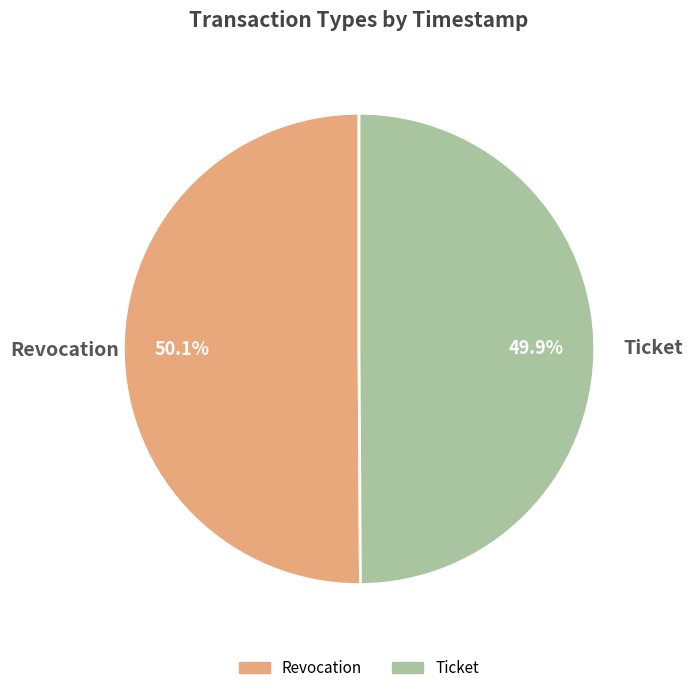

Approximately how many times larger is the value at Revocation compared to Ticket?

1.0